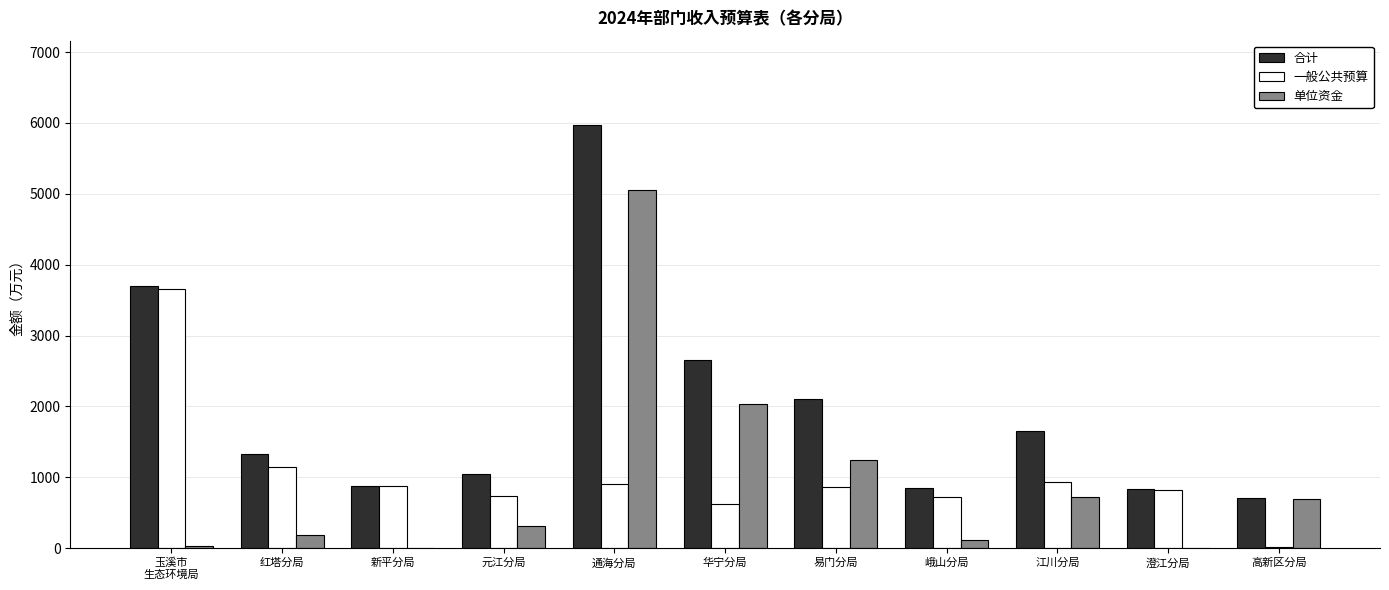

What is the difference between the 一般公共预算 values at 易门分局 and 峨山分局?

131.7